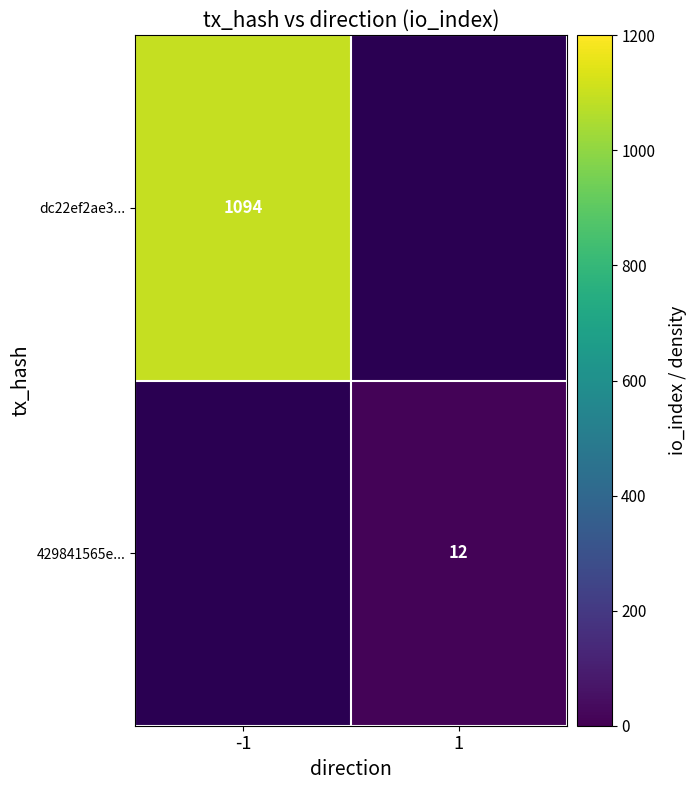

True or false: dc22ef2ae3... has a value of 1494 at -1.

False